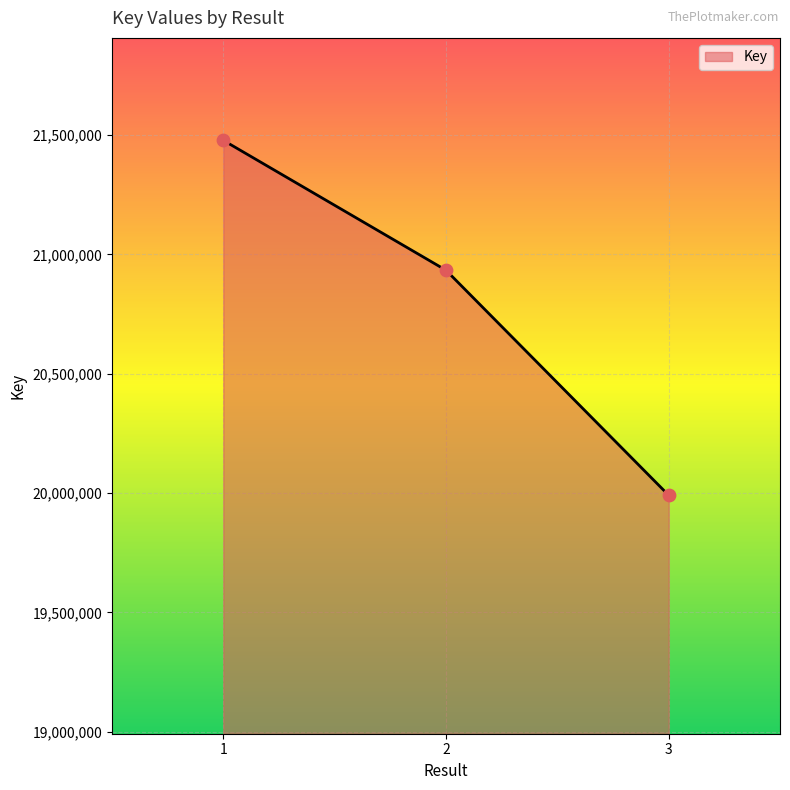

Approximately how many times larger is the value at 1 compared to 3?

1.1